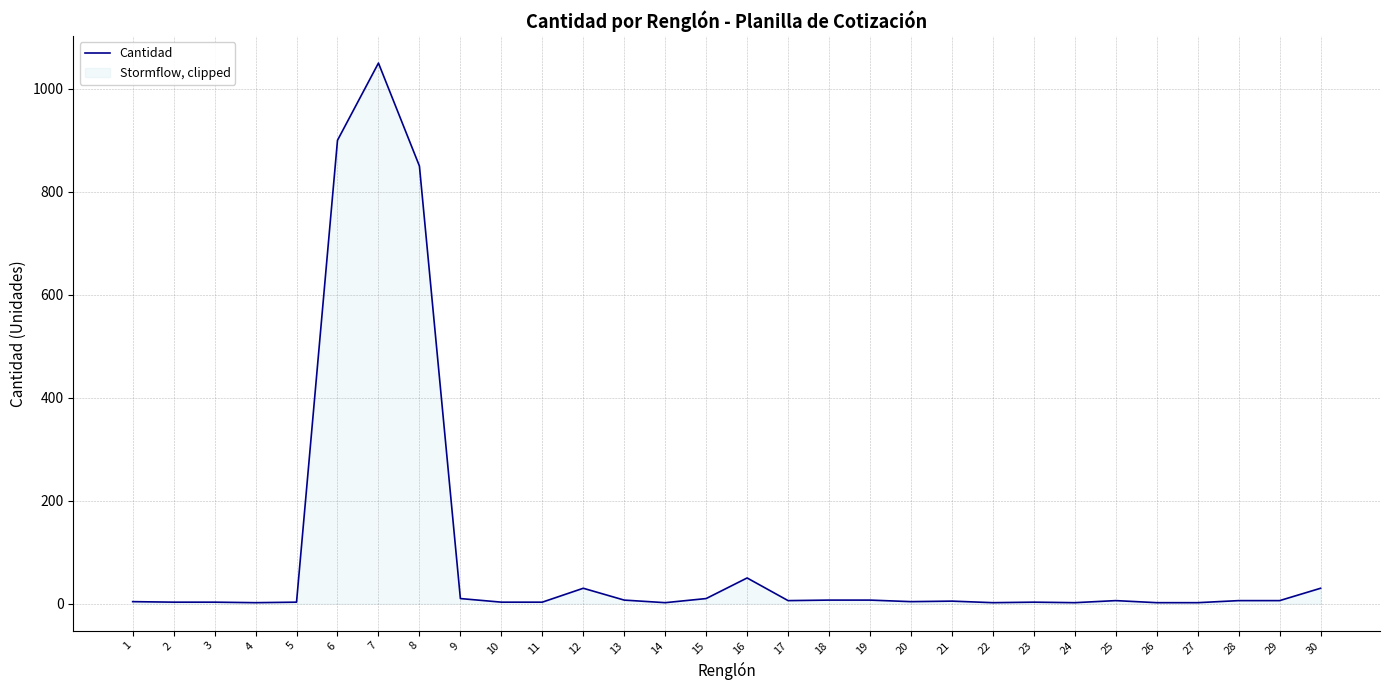

Does the chart display data point markers on the line(s)?

No